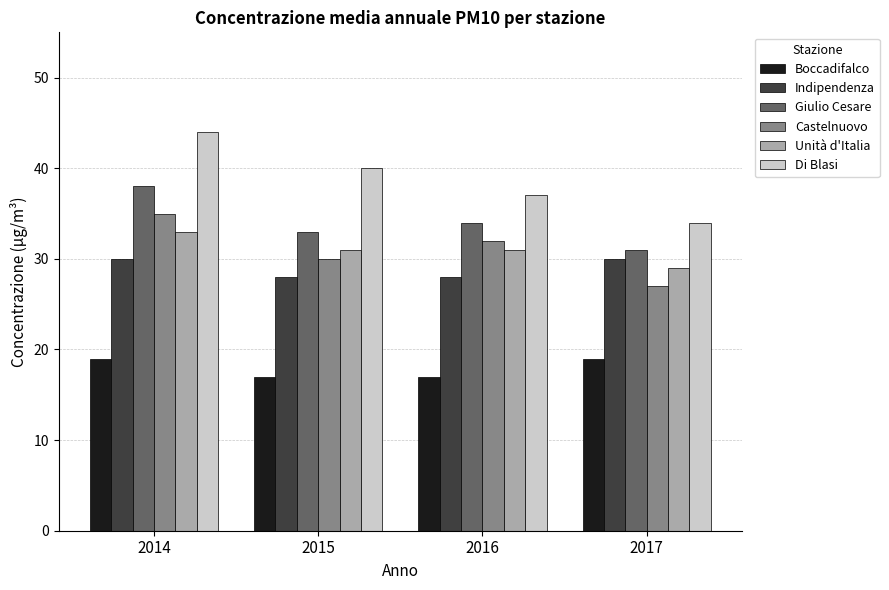

Which series has the widest spread of values?

Di Blasi